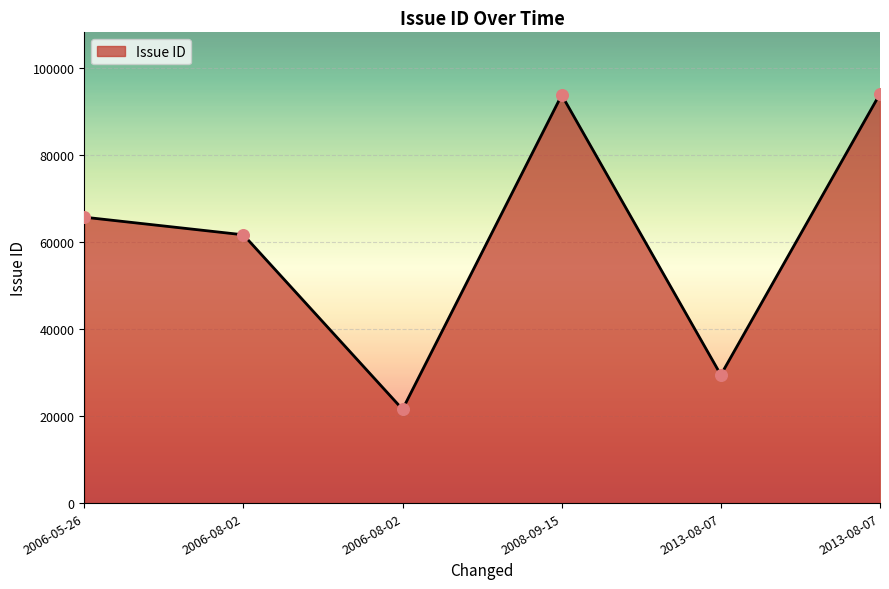

Which has a higher value, 2013-08-07 or 2008-09-15?

2008-09-15